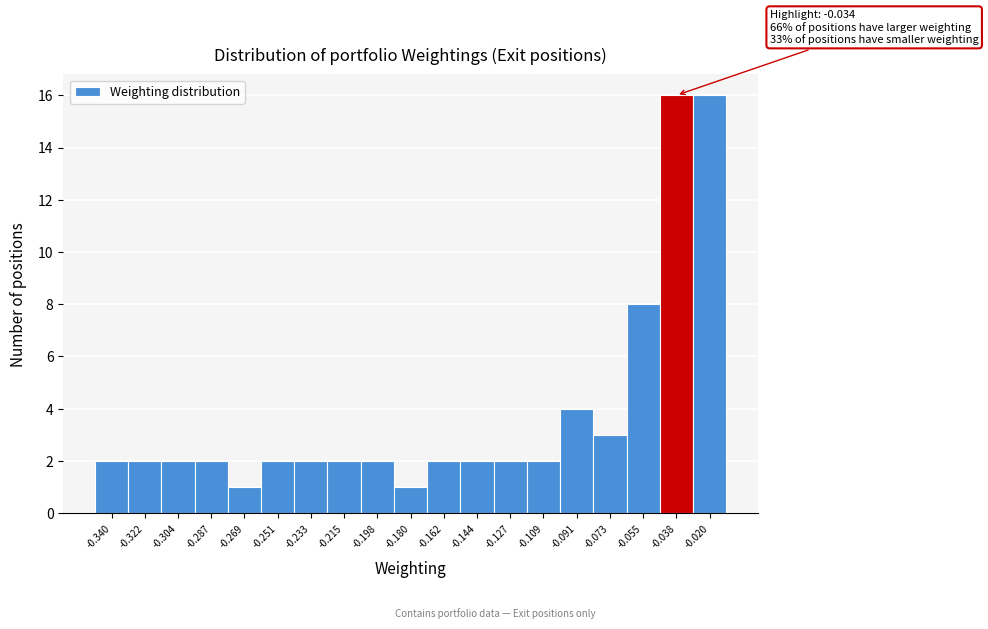

Reading left to right, list all the values displayed in this chart.

-0.340=2	-0.322=2	-0.304=2	-0.287=2	-0.269=1	-0.251=2	-0.233=2	-0.215=2	-0.198=2	-0.180=1	-0.162=2	-0.144=2	-0.127=2	-0.109=2	-0.091=4	-0.073=3	-0.055=8	-0.038=16	-0.020=16